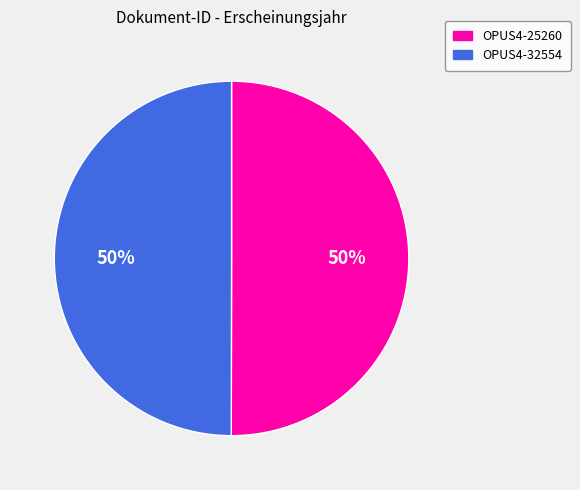

To the nearest percent, what percentage of the pie is OPUS4-25260?

50%